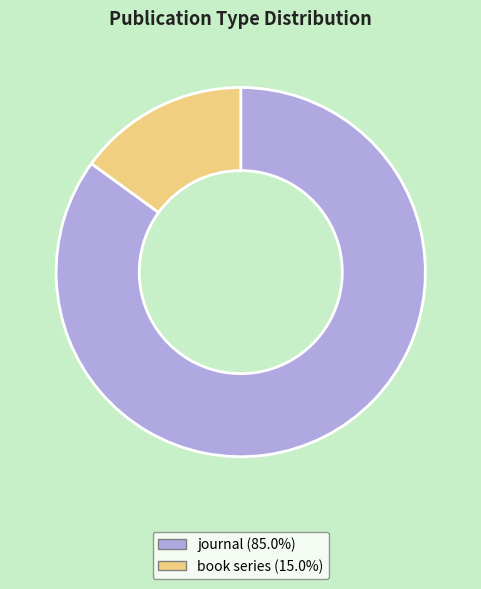

How many segments does this pie chart have?

2